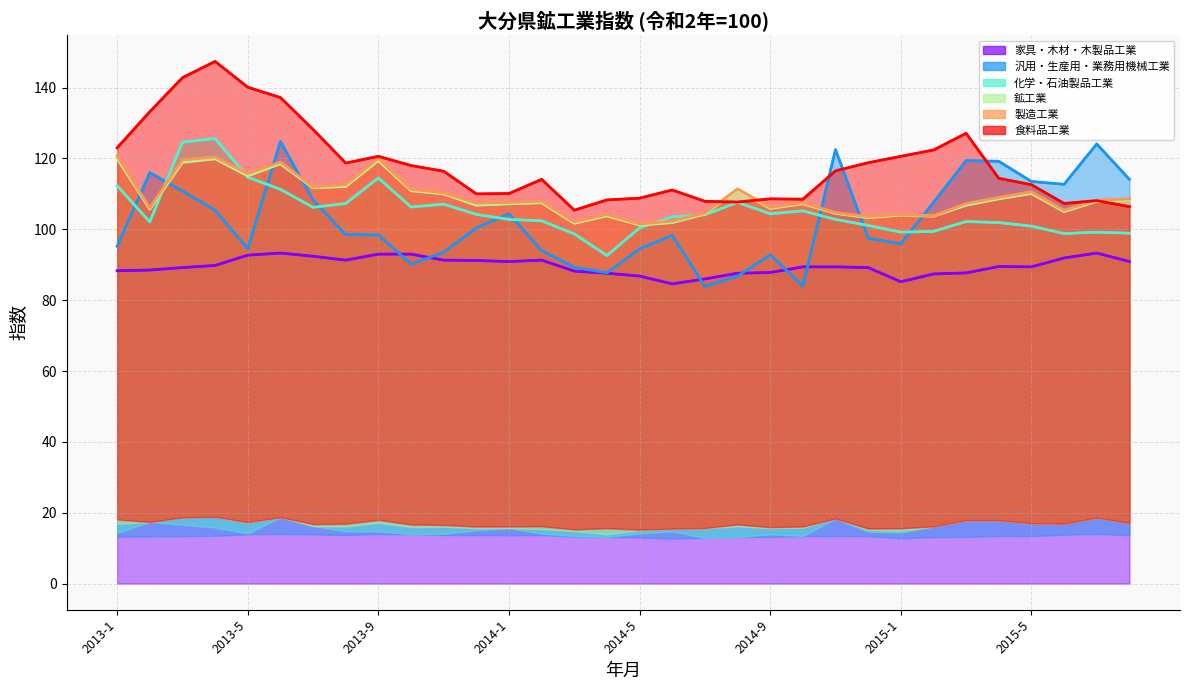

How many interior local peaks does the 家具・木材・木製品工業 series have?

4